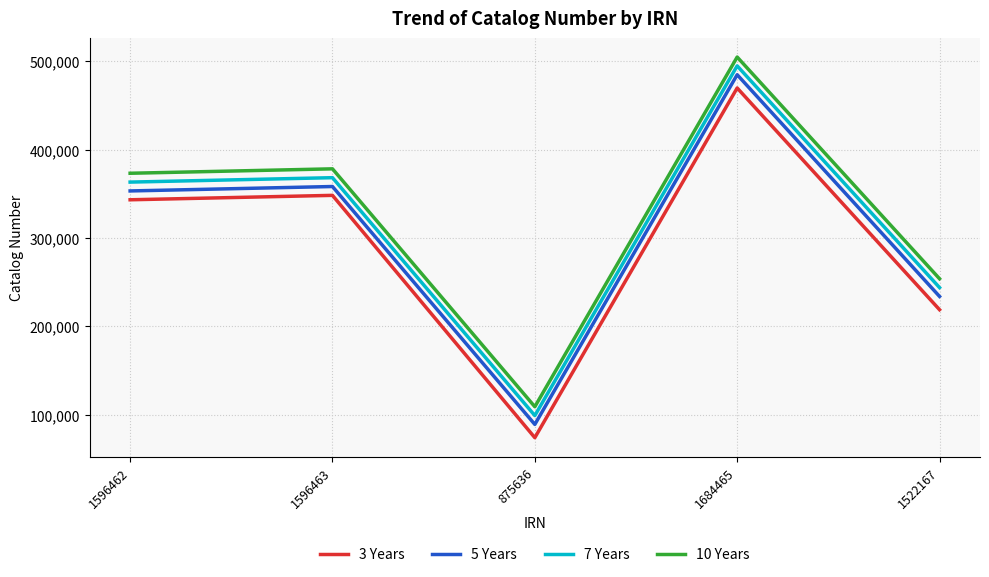

At how many categories does at least one series exceed 365161?

3